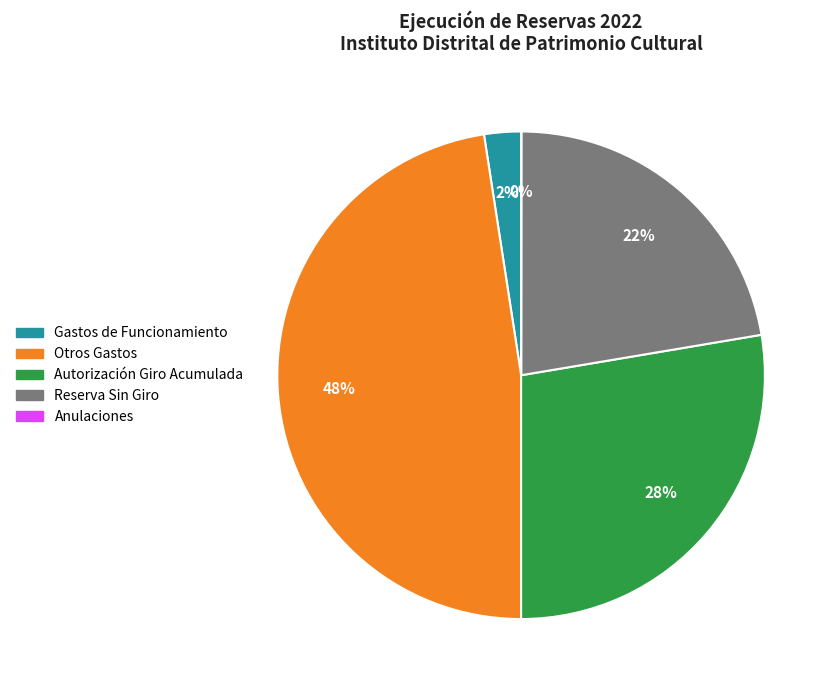

To the nearest percent, what is the difference between the largest and smallest slice percentages?

48%